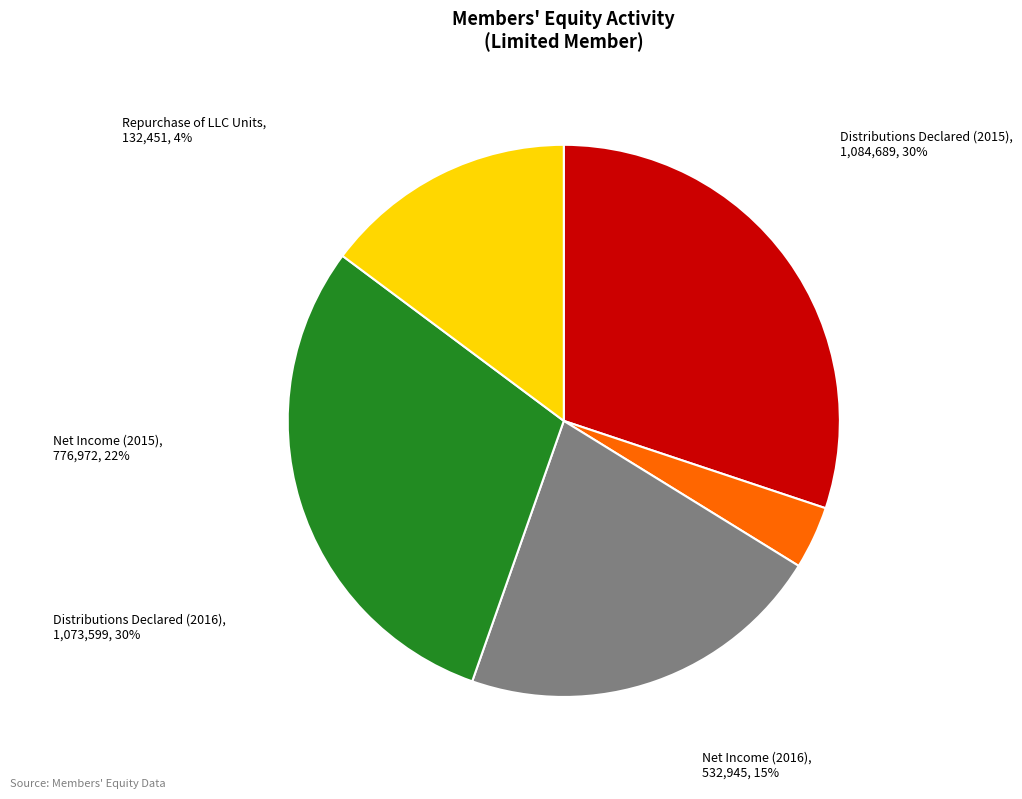

What is the largest slice in the pie chart?

Distributions Declared (2015)